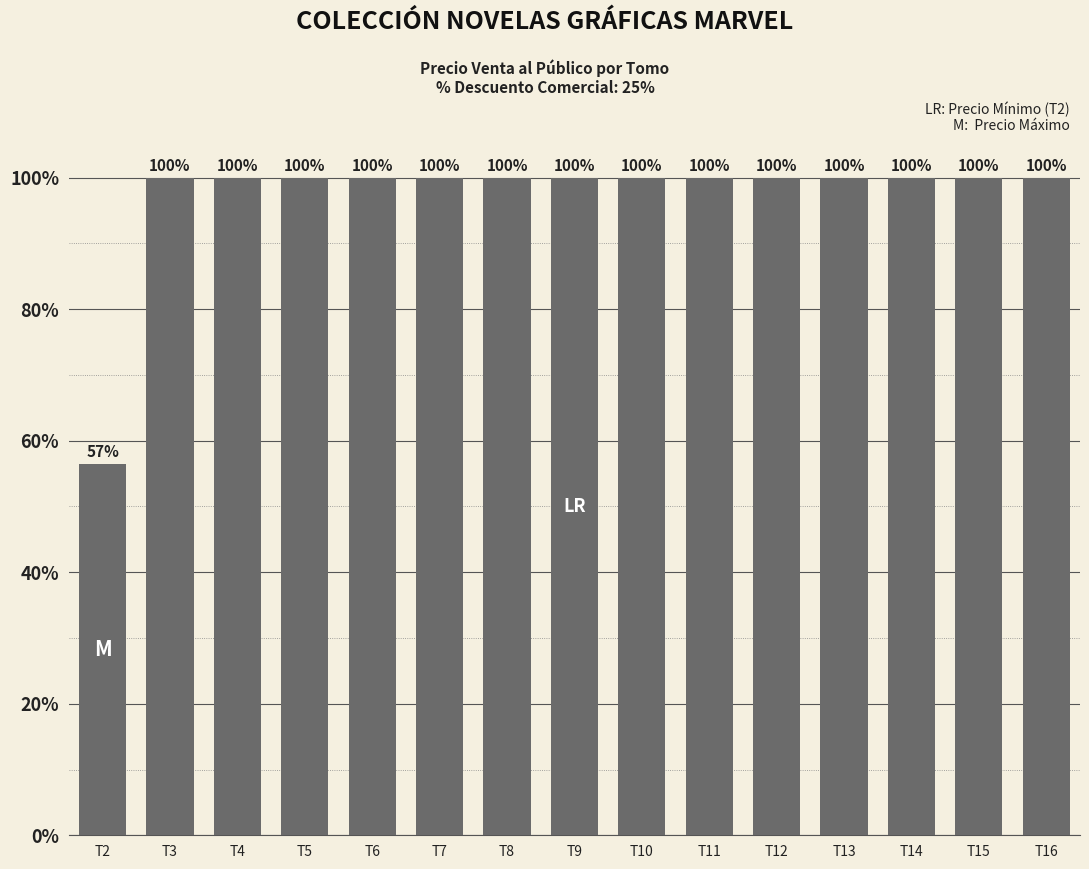

How many bars are there in total?

15